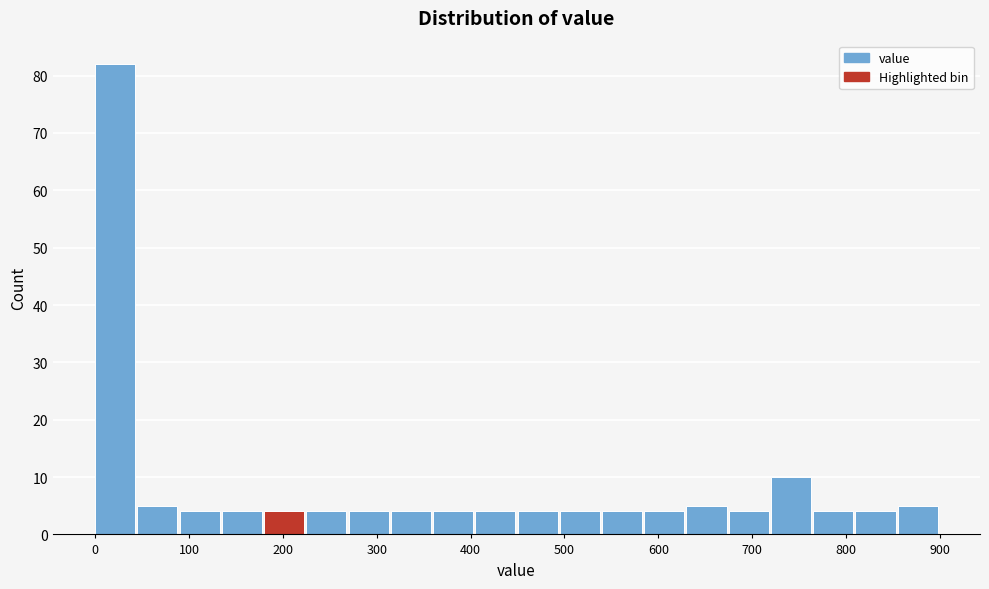

Reading left to right, list every bar in this chart as the range it spans on the x-axis followed by its height. Neither the bar edges nor the heights are printed on the chart, so give them approximately, as read against the axes.

0 to 45: 82
45 to 90: 5
90 to 135: 4
135 to 180: 4
180 to 225: 4
225 to 270: 4
270 to 315: 4
315 to 360: 4
360 to 405: 4
405 to 450: 4
450 to 495: 4
495 to 540: 4
540 to 585: 4
585 to 630: 4
630 to 675: 5
675 to 720: 4
720 to 765: 10
765 to 810: 4
810 to 855: 4
855 to 900: 5